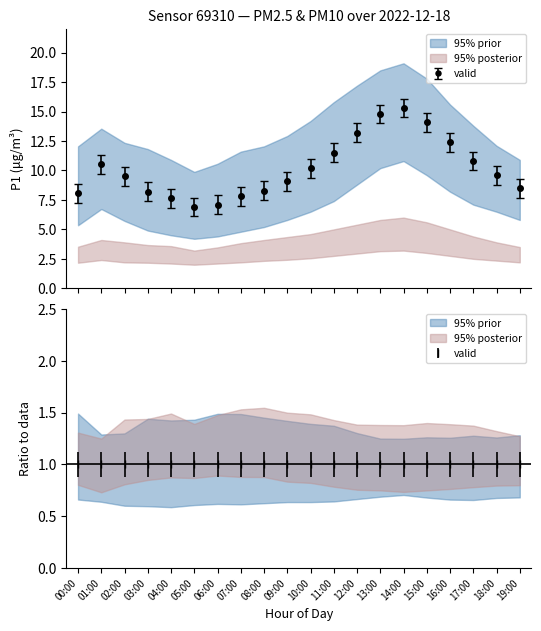

Count the number of categories in the chart.

20